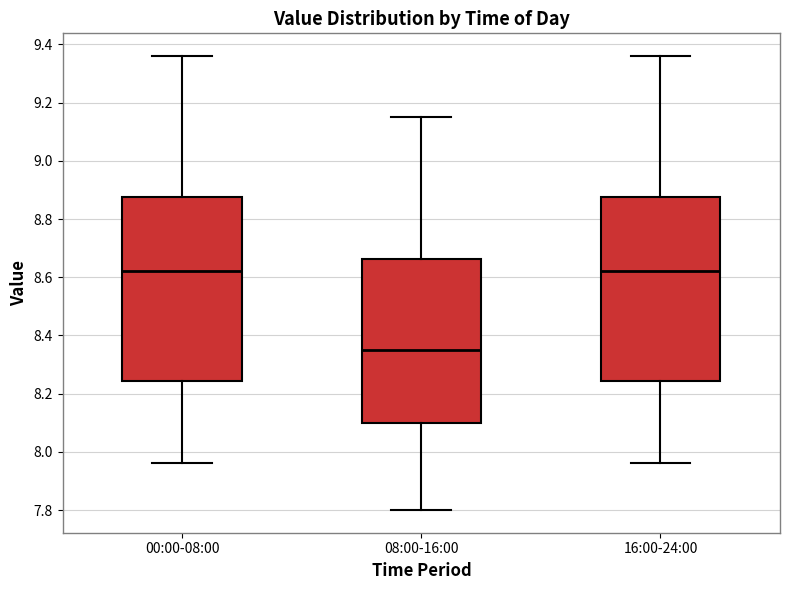

Which box has the lowest median line?

08:00-16:00